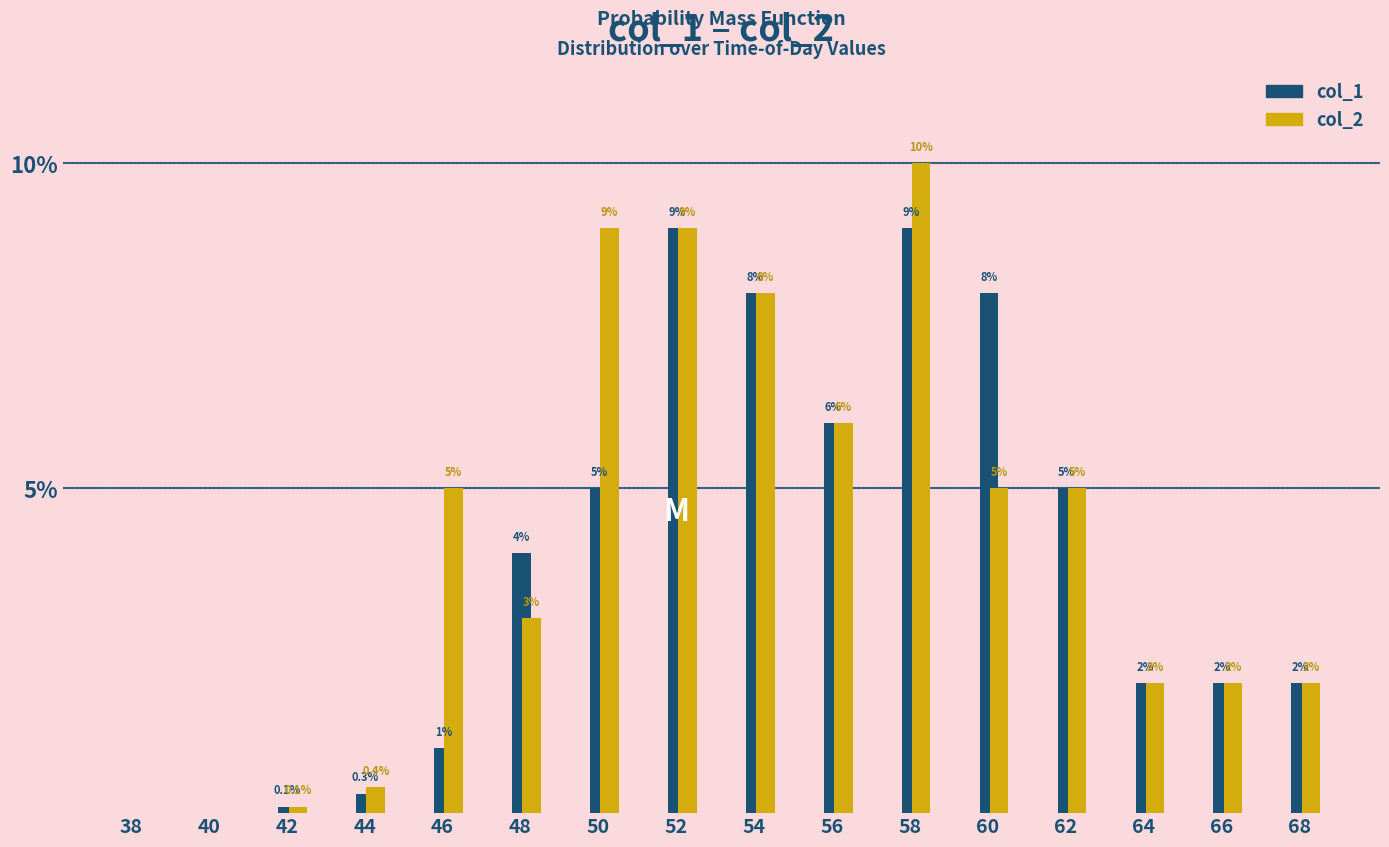

The value of col_1 at 50 is 5.0. True or false?

True